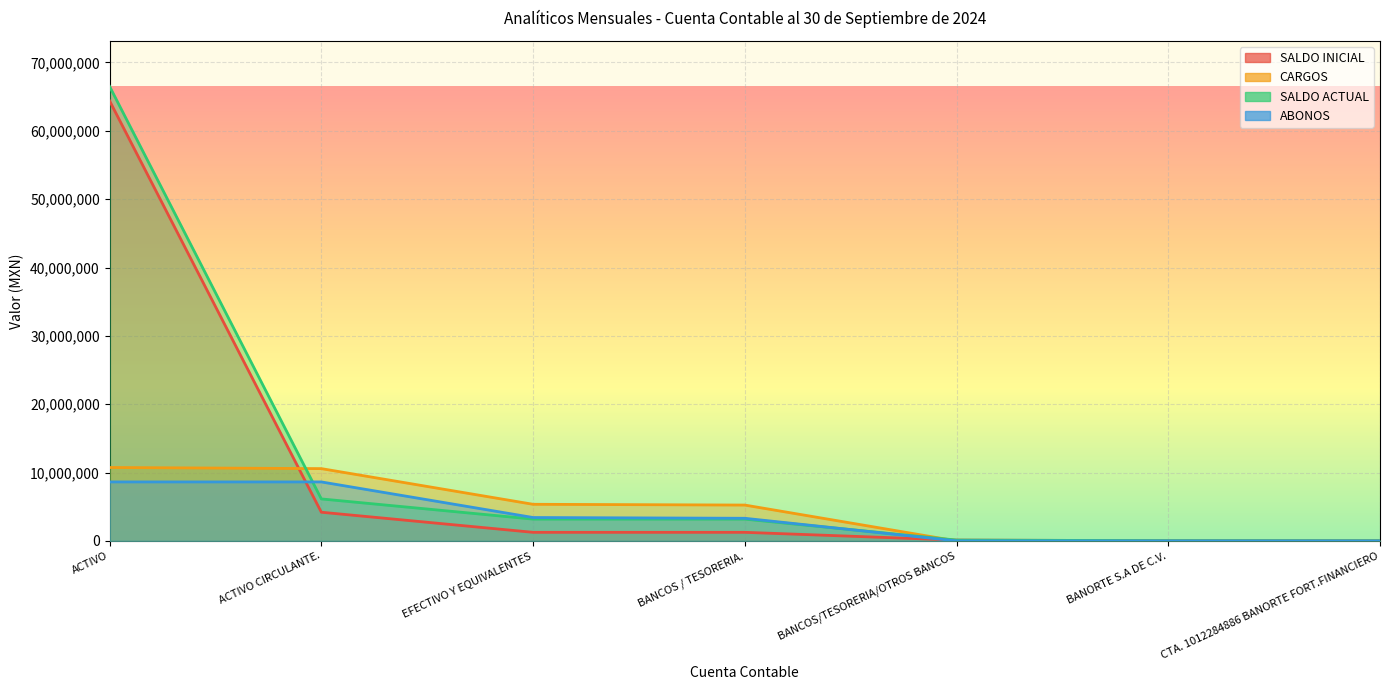

How many categories are shown in the chart?

7